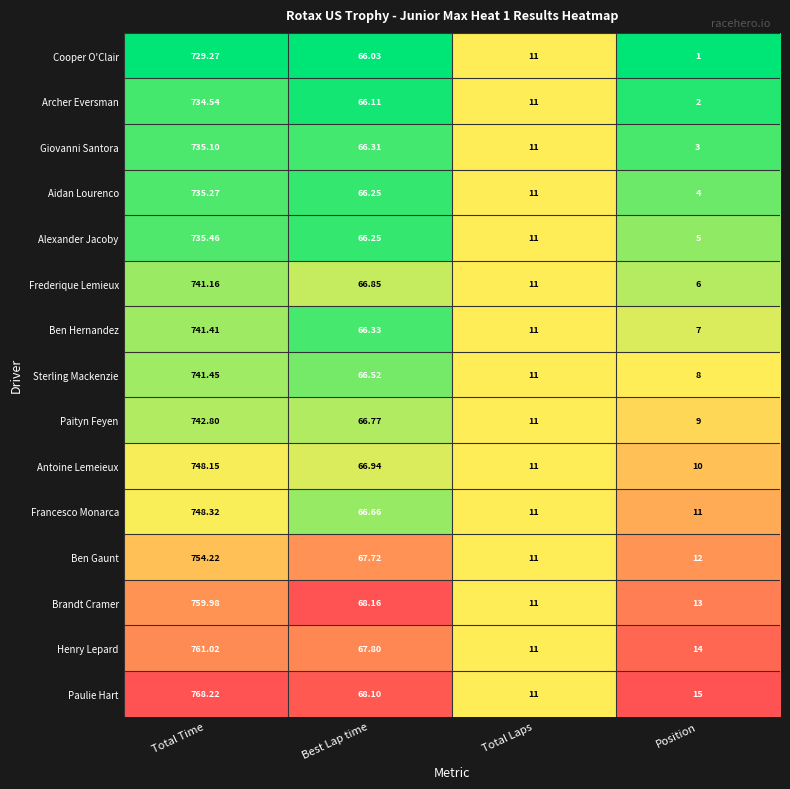

At Position, list the series in order from largest to smallest.

Paulie Hart, Henry Lepard, Brandt Cramer, Ben Gaunt, Francesco Monarca, Antoine Lemeieux, Paityn Feyen, Sterling Mackenzie, Ben Hernandez, Frederique Lemieux, Alexander Jacoby, Aidan Lourenco, Giovanni Santora, Archer Eversman, Cooper O'Clair